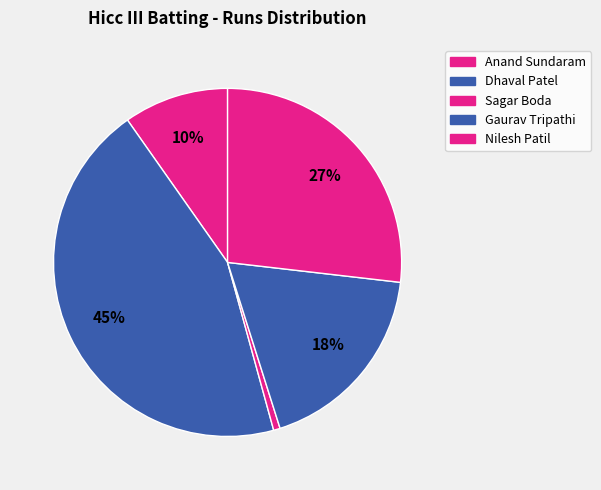

How many segments does this pie chart have?

5